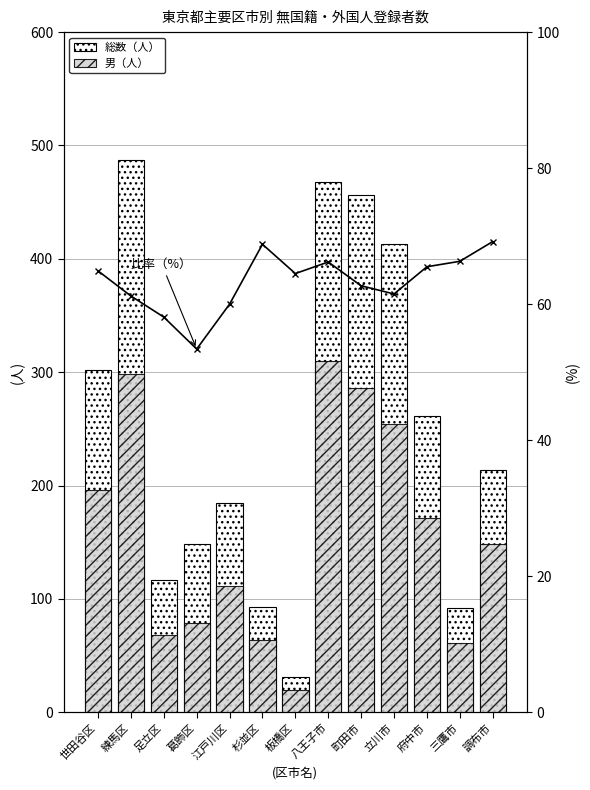

The value of 総数（人） at 調布市 is 343.7. True or false?

False